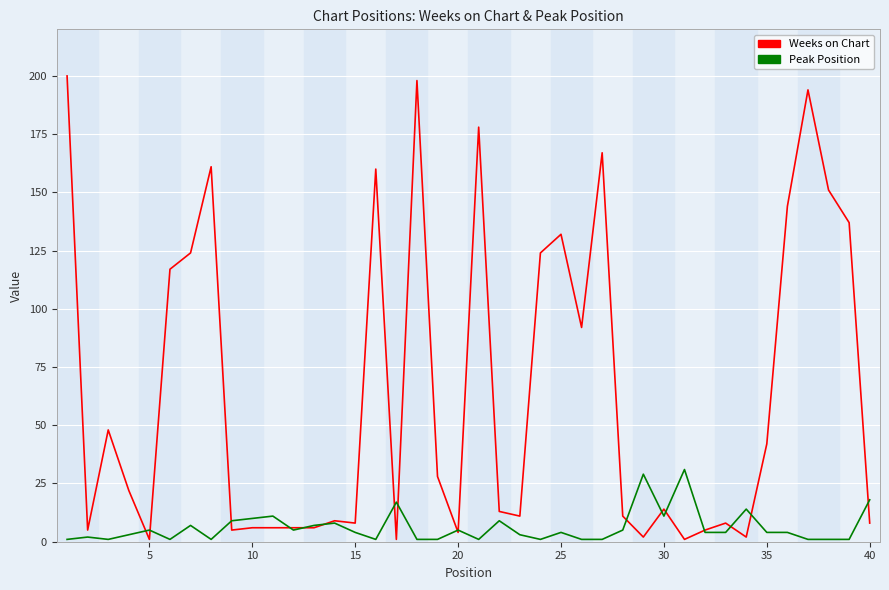

Which series has the largest range (max minus min)?

Weeks on Chart